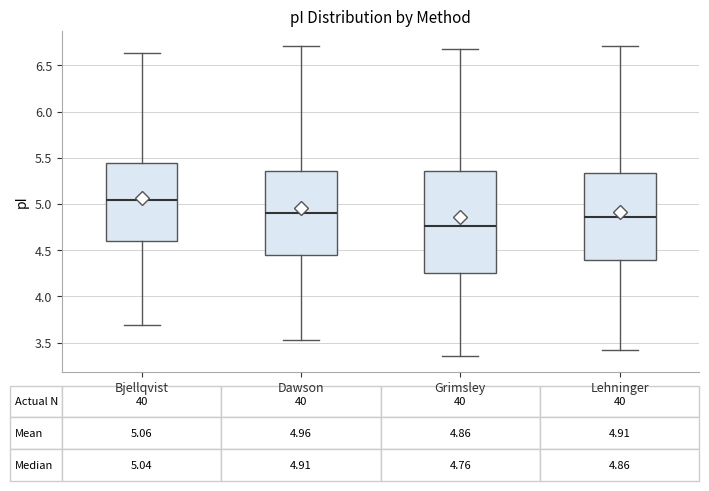

Which box has the lowest median line?

Grimsley